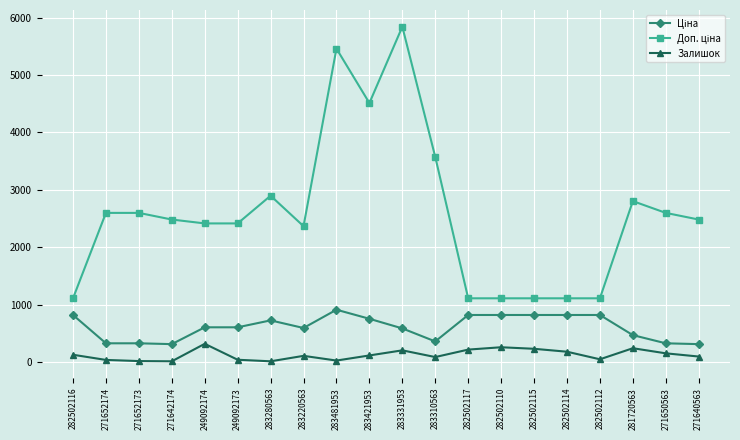

What is the maximum value for Залишок?

316.0